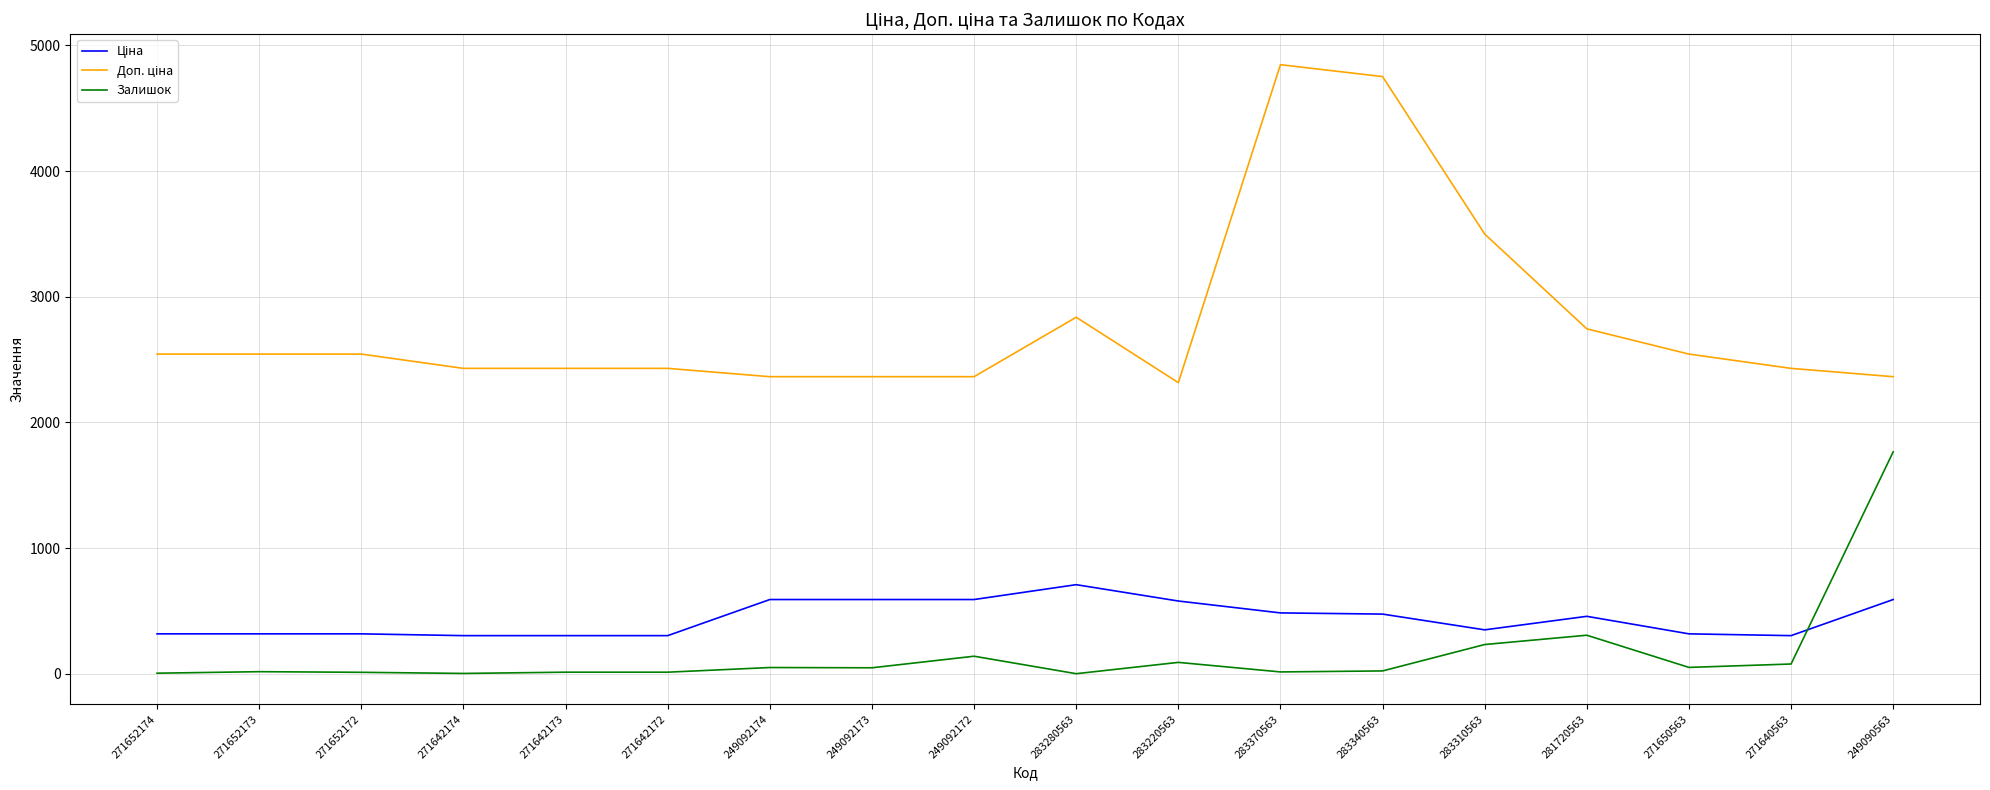

What is the maximum value shown in the chart?

4845.9